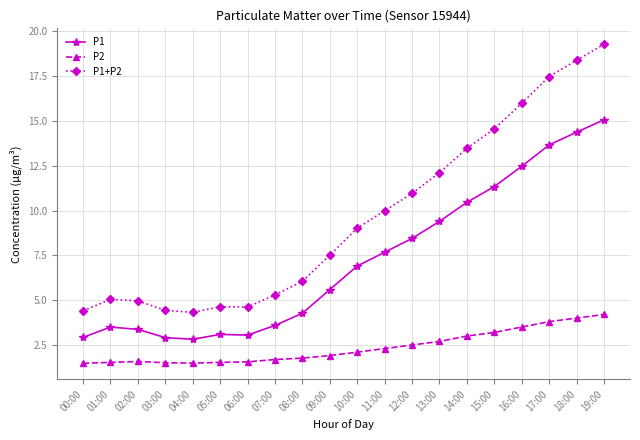

How many series are shown in this chart?

3